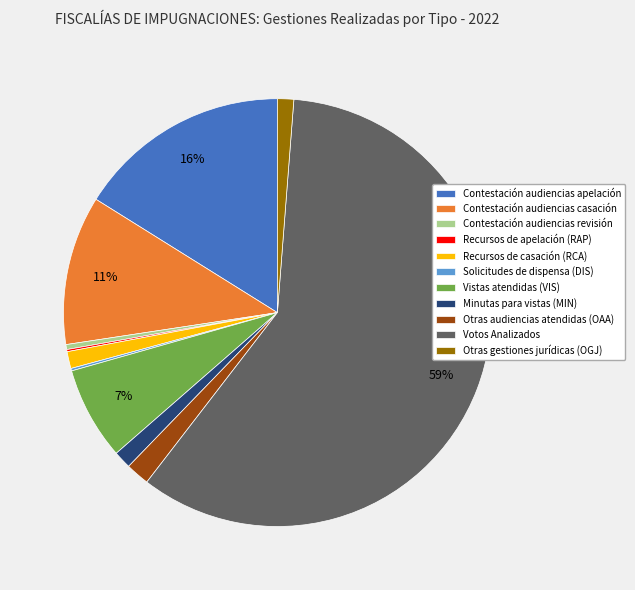

Which category accounts for the majority?

Votos Analizados